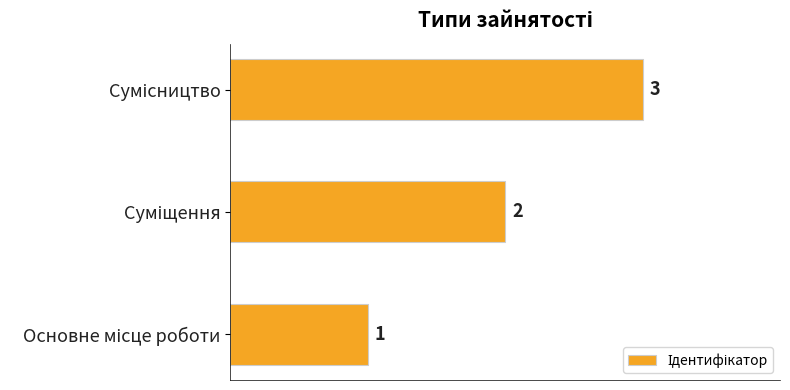

Count the values in the range 1 to 3.

3